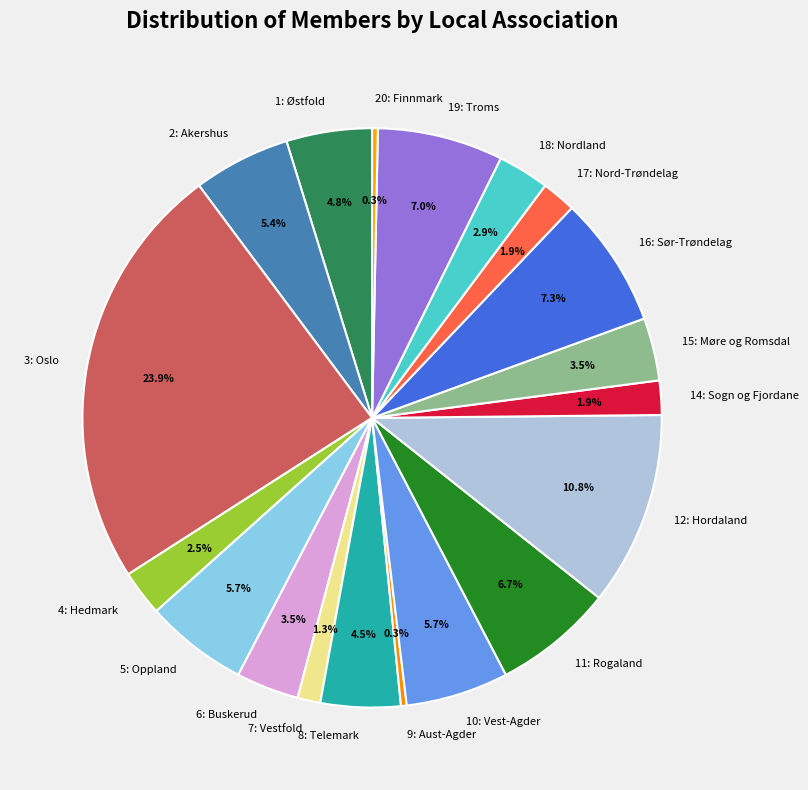

What percentage is NOT represented by 3: Oslo?

76.1%